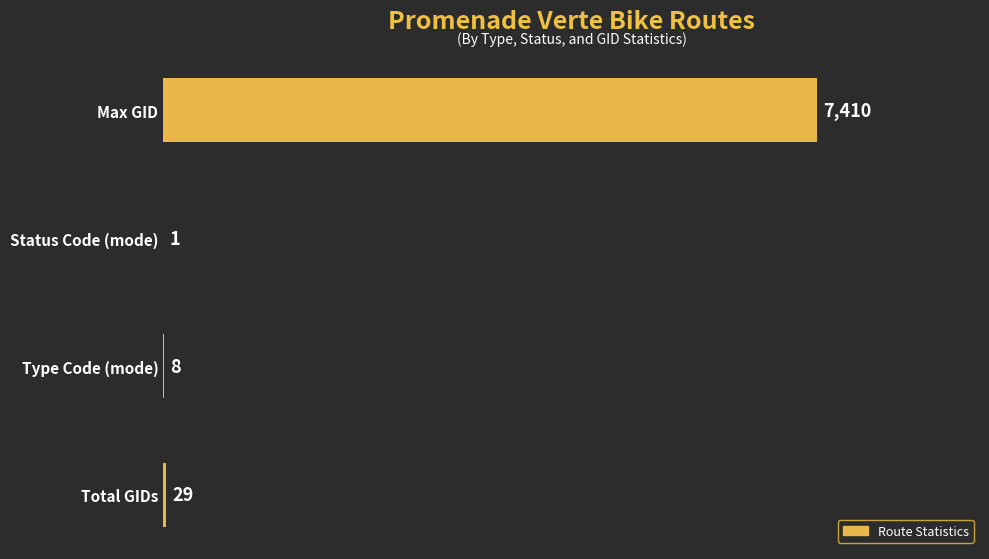

Read the value at Max GID, to the nearest 100.

7400